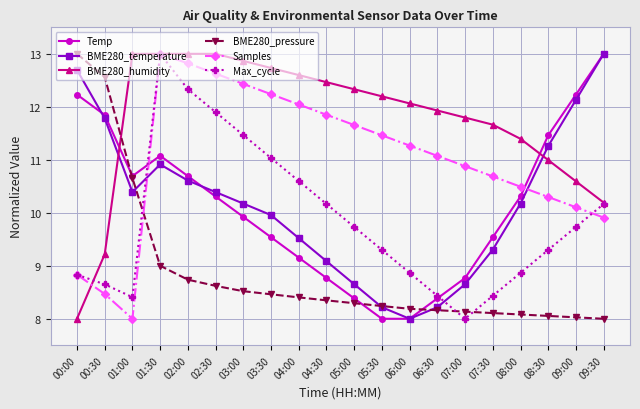

What position from the left is 07:00?

15